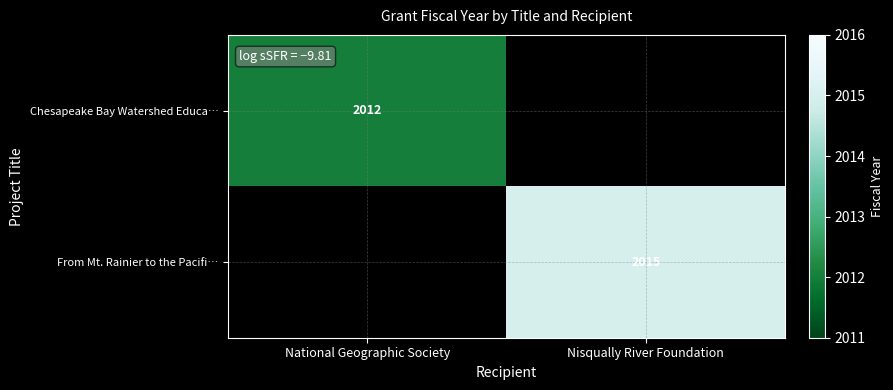

Is the value of From Mt. Rainier to the Pacifi… at Nisqually River Foundation greater than the value of Chesapeake Bay Watershed Educa… at National Geographic Society?

Yes